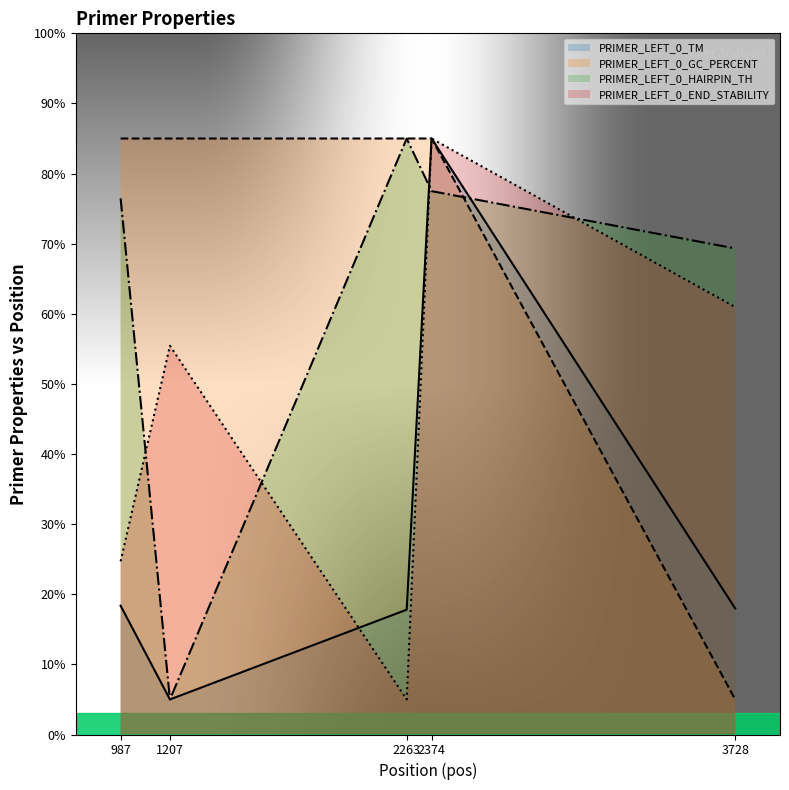

How many lines are shown in the chart?

4